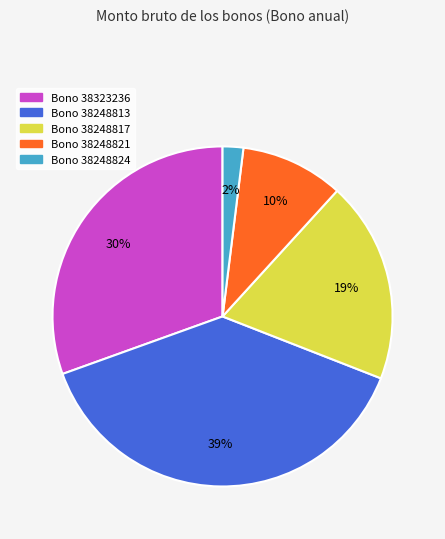

How many slices are in this pie chart?

5